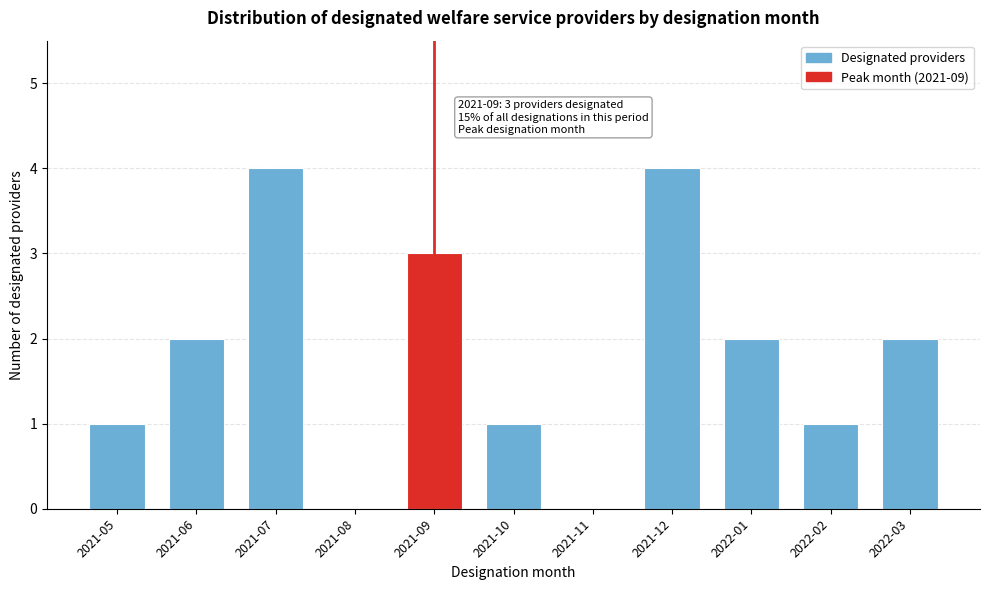

Reading left to right, extract all data points from this chart.

2021-05=1	2021-06=2	2021-07=4	2021-08=0	2021-09=3	2021-10=1	2021-11=0	2021-12=4	2022-01=2	2022-02=1	2022-03=2